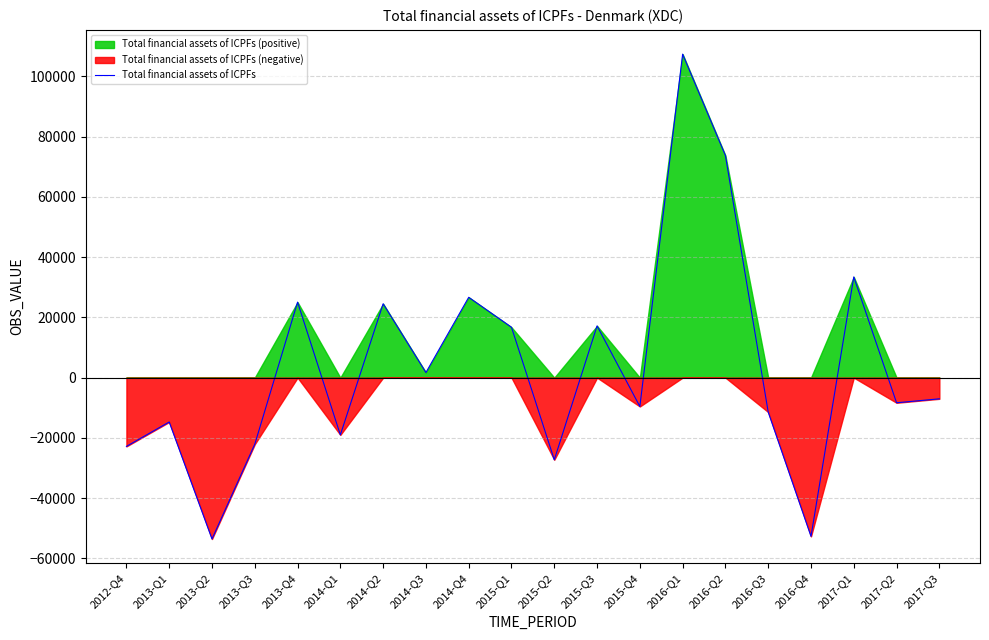

What is the sum of the values at 2015-Q2 and 2017-Q1?

6161